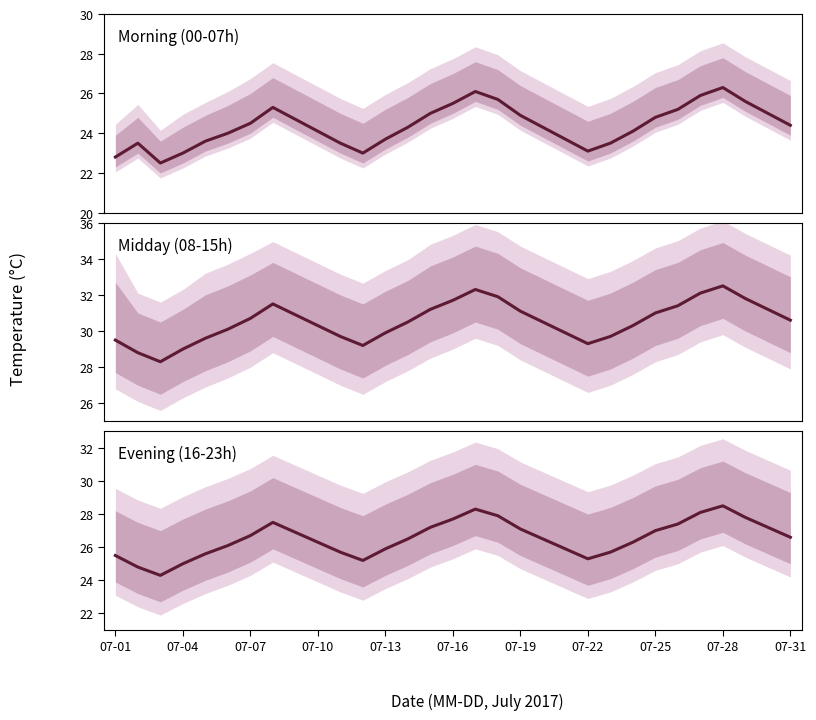

What is the value of the Morning (00-07h) point at the 18th from the left?

25.7